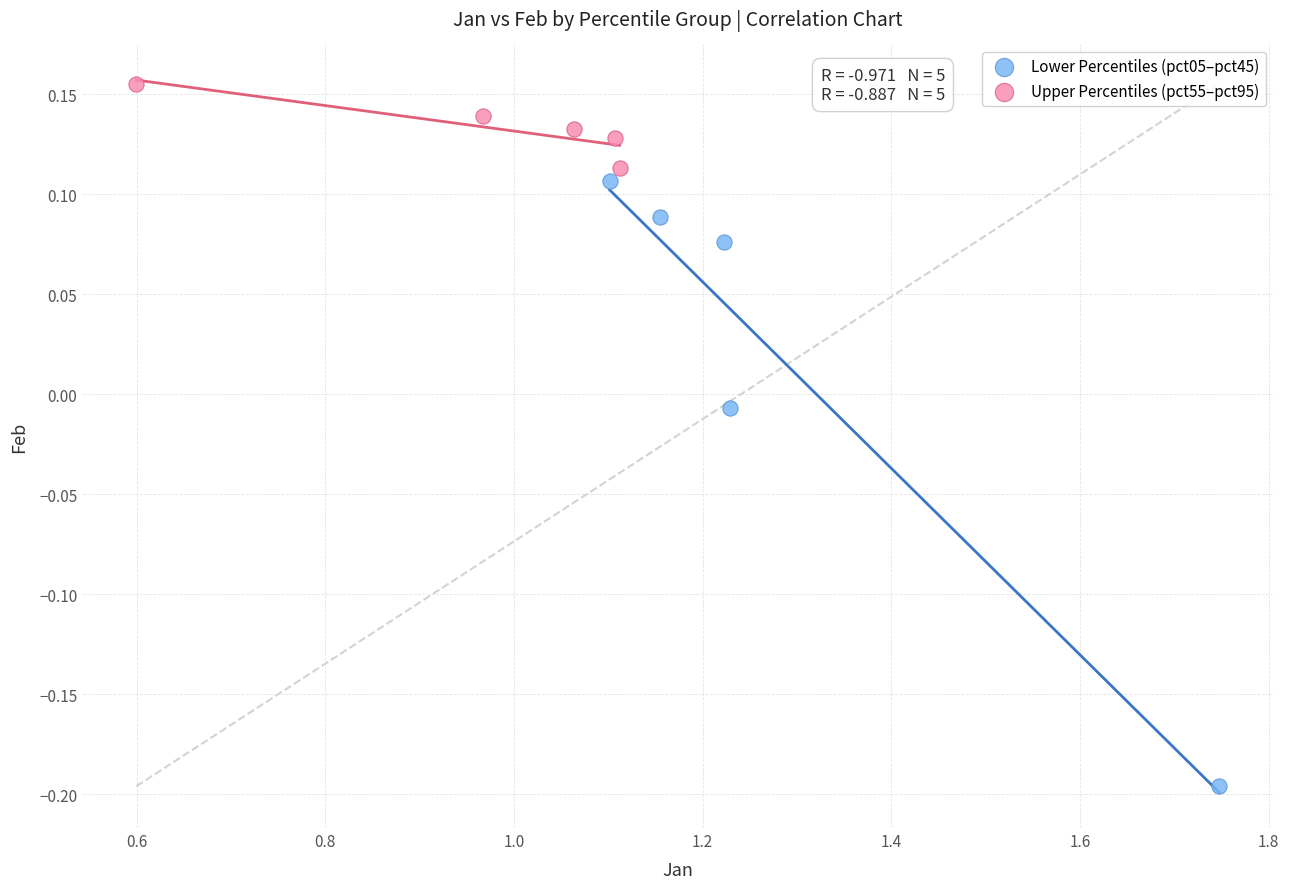

Which series has the widest spread of Y values?

Lower Percentiles (pct05–pct45)